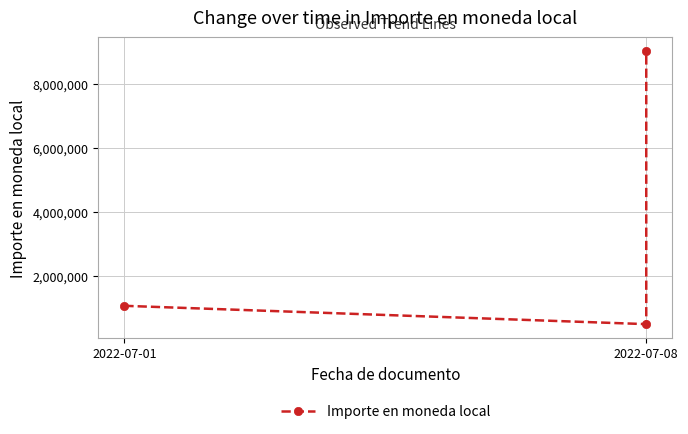

Count the number of data series in this chart.

1